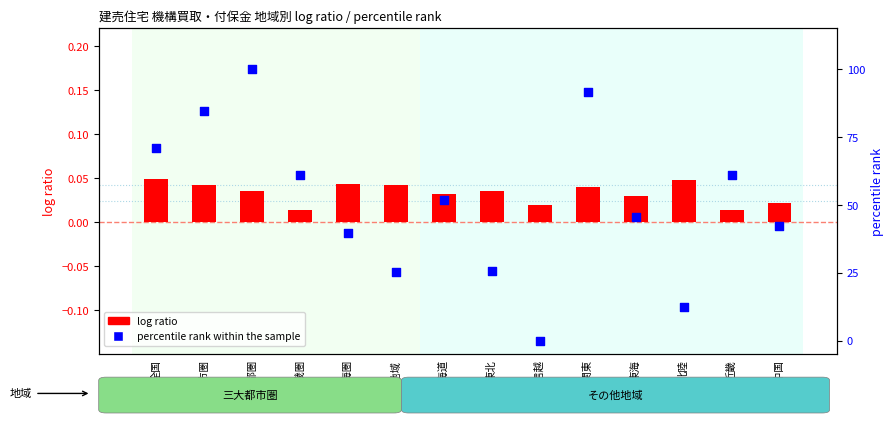

At how many categories does at least one series exceed 50?

7